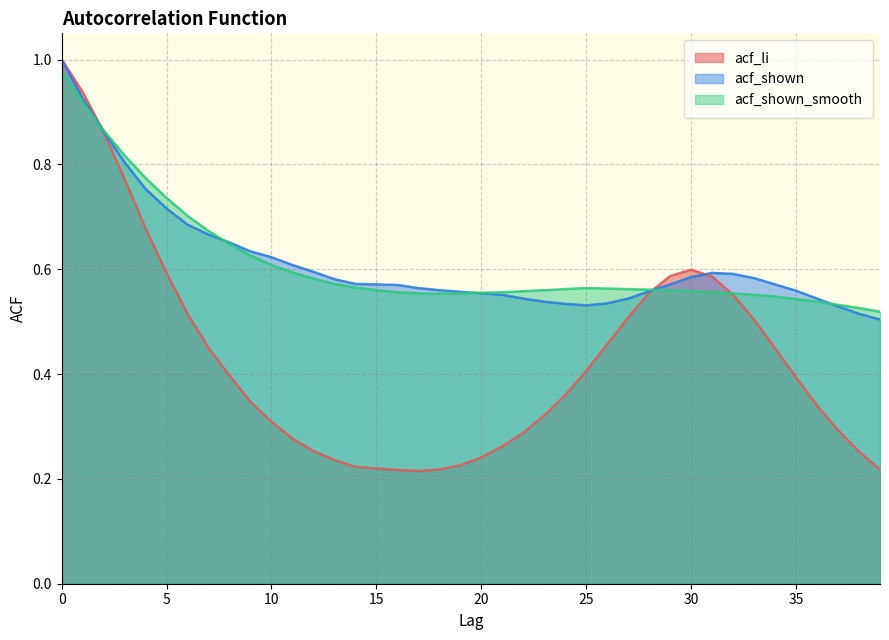

Which has a higher value, 11 or 38?

11